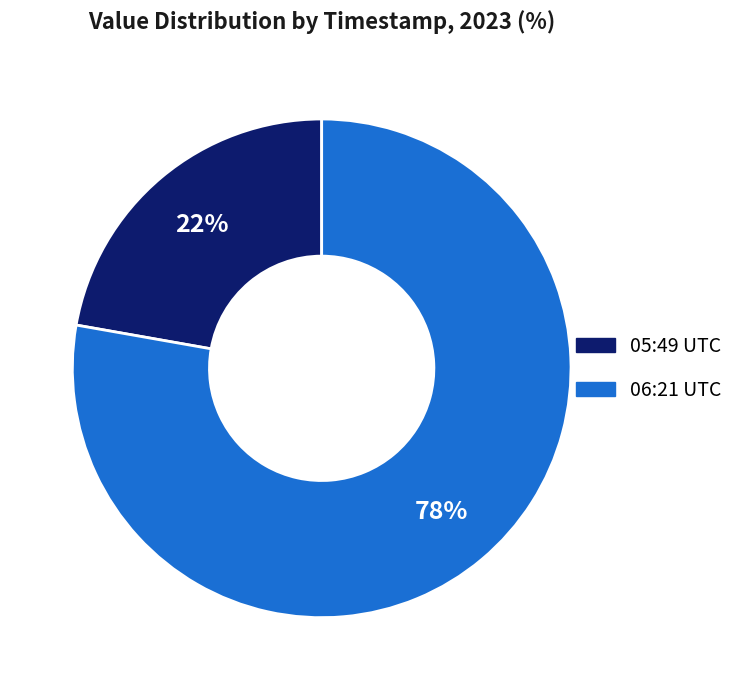

To the nearest percent, what is the difference between the largest and smallest slice percentages?

56%